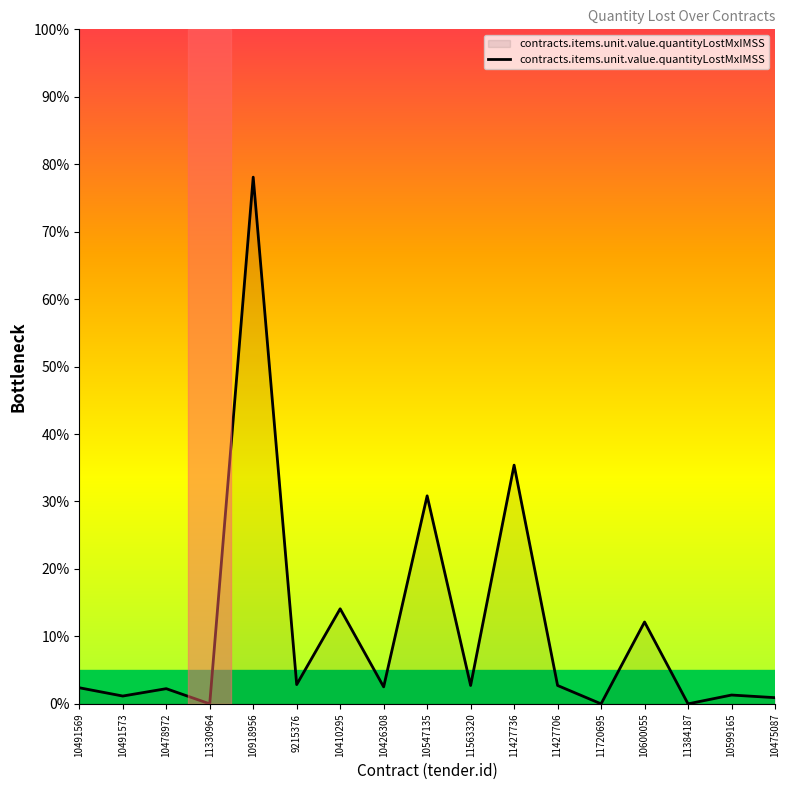

How many lines are shown in the chart?

1